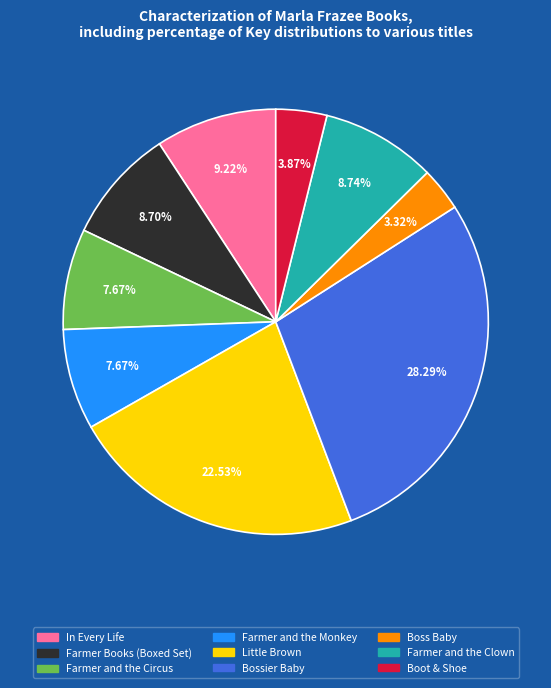

The Boot & Shoe slice represents 4% of the pie. True or false?

True